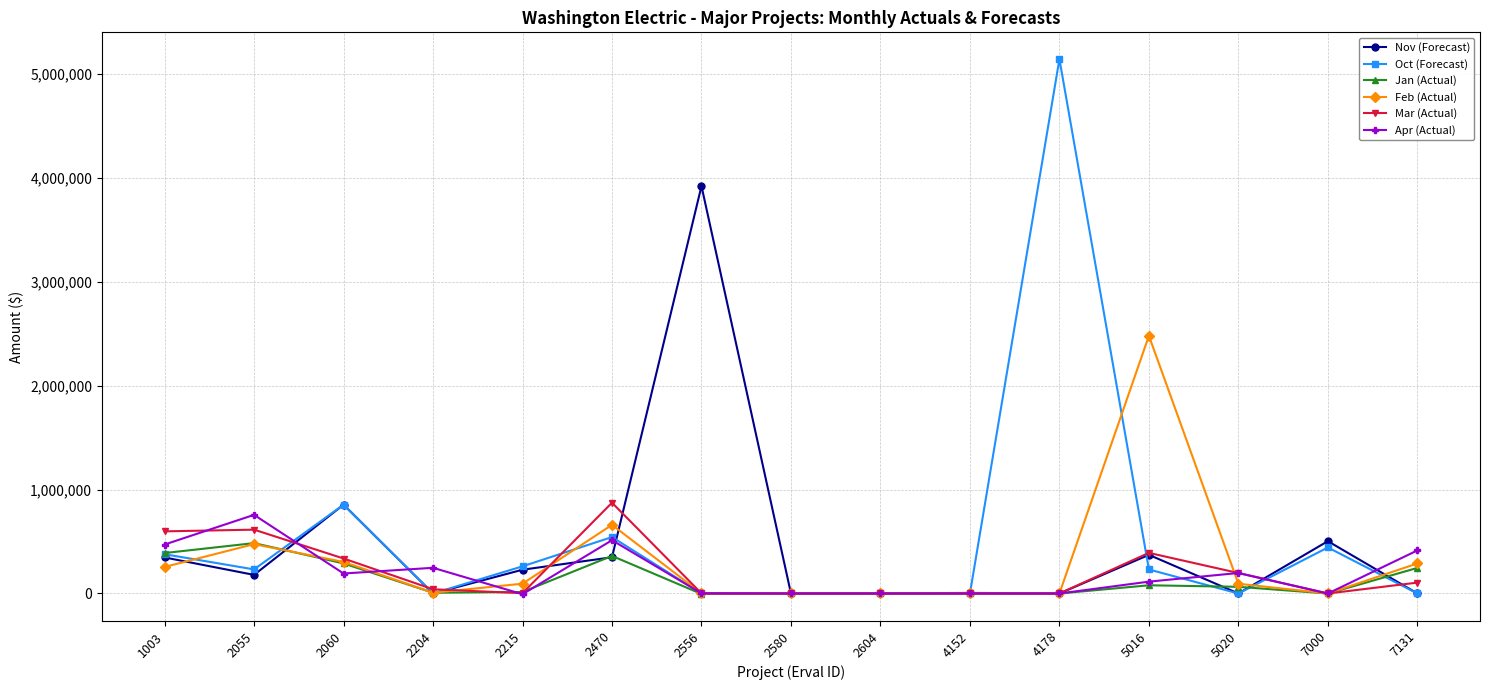

Where is the first local minimum for Feb (Actual)?

2204